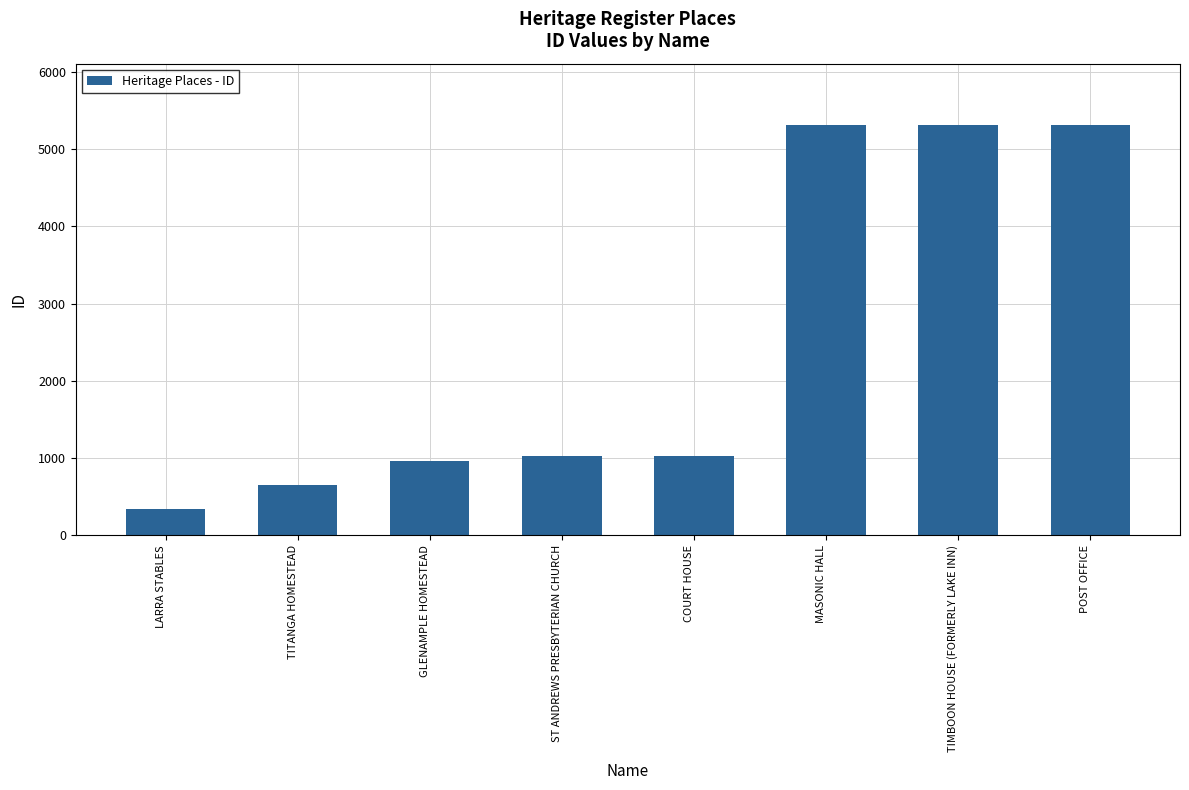

What is the maximum value shown in the chart?

5311